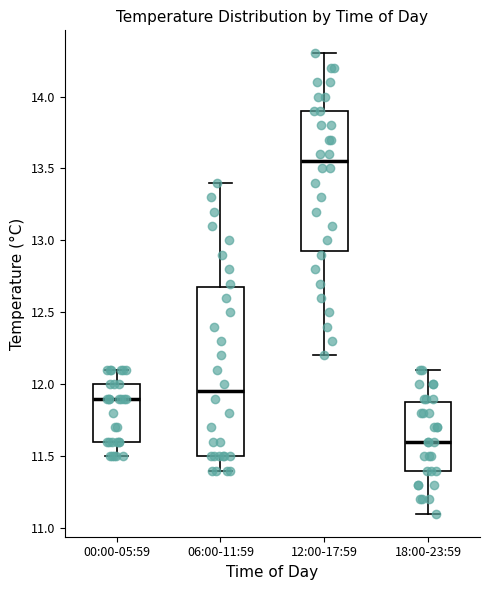

Reading left to right, transcribe this box plot: for each box, give where its median line is, the range the box spans, and where its two whiskers end, as read against the y-axis. The values are not printed on the chart, so give them approximately, as read against the axis.

00:00-05:59: median 11.90, box 11.60 to 12.00, whiskers 11.50 to 12.10
06:00-11:59: median 11.95, box 11.50 to 12.70, whiskers 11.40 to 13.40
12:00-17:59: median 13.55, box 12.95 to 13.90, whiskers 12.20 to 14.30
18:00-23:59: median 11.60, box 11.40 to 11.90, whiskers 11.10 to 12.10